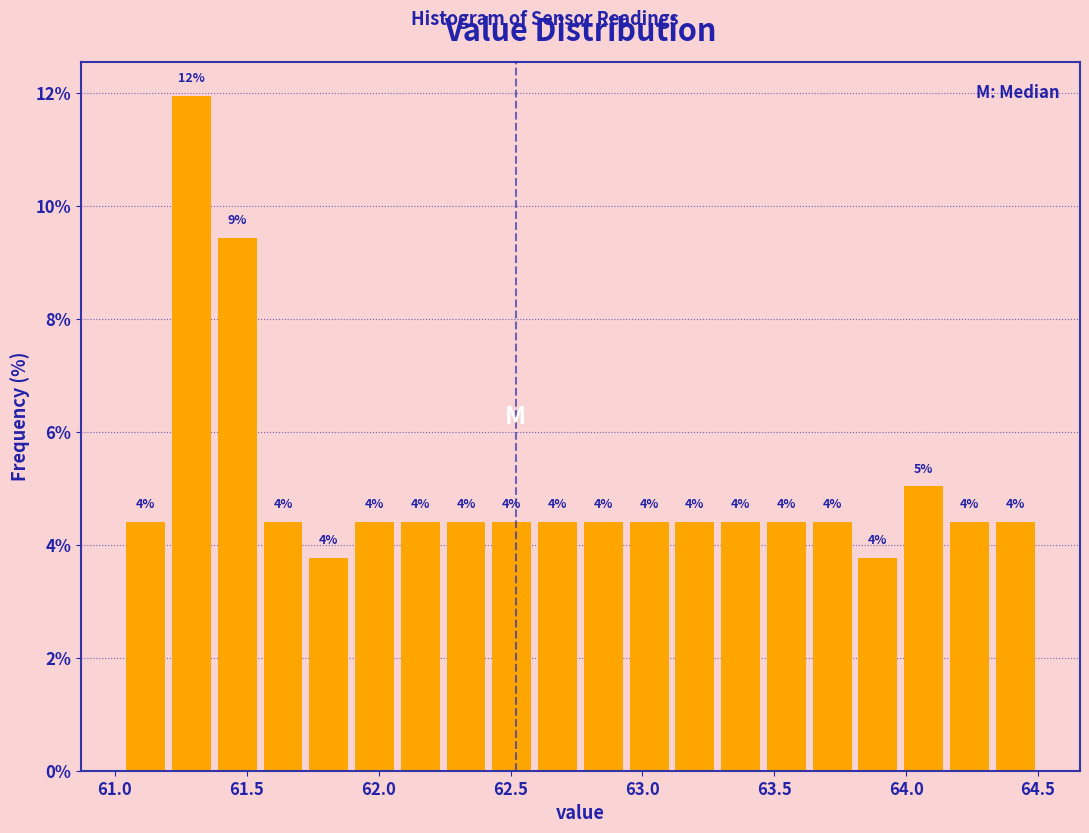

Around what value on the x-axis is the tallest bar? Give the approximate position of its centre, as read against the axis.

61.30